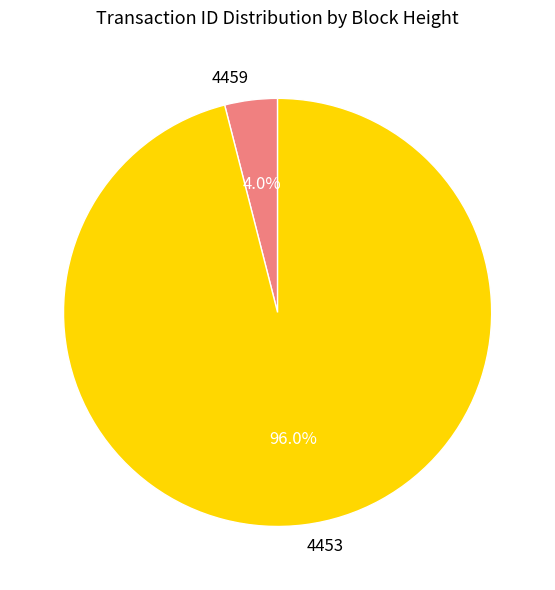

To the nearest percent, what is the average slice percentage?

50%